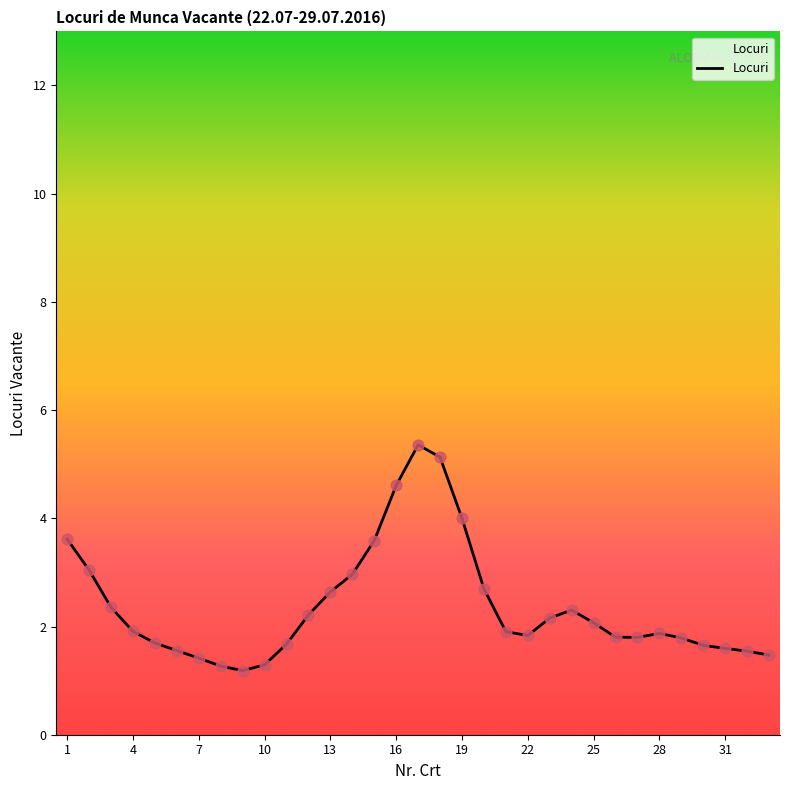

What is the difference between the maximum and minimum values?

4.2